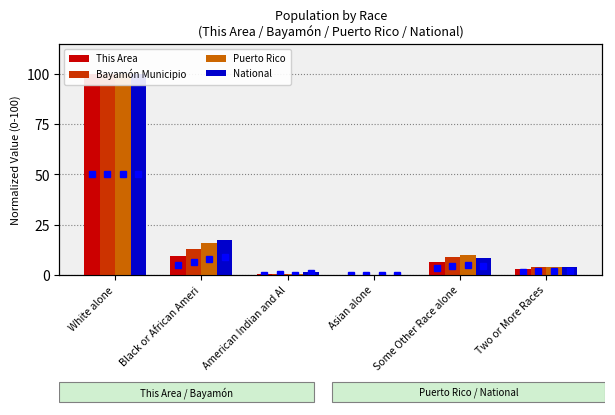

What is the sum of the Bayamón Municipio values at White alone and Some Other Race alone?

109.1